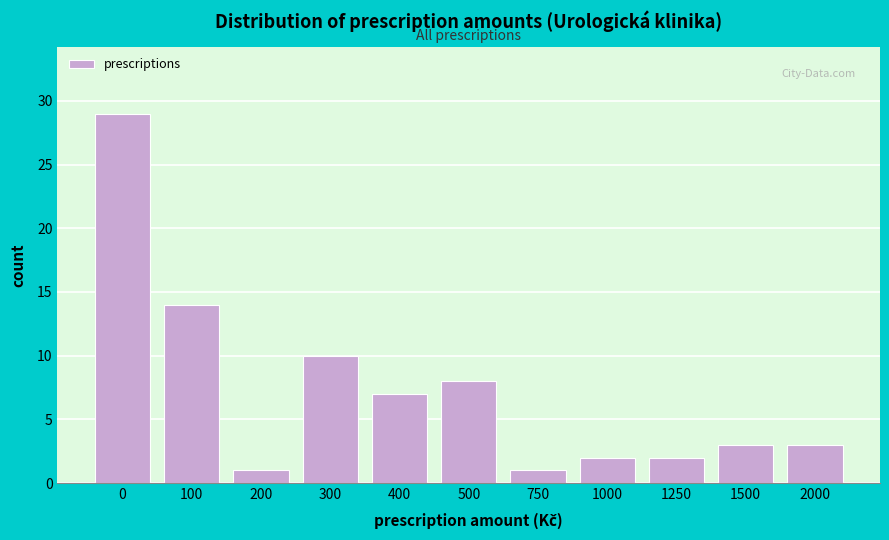

Reading right to left, list all the values displayed in this chart.

2000=3	1500=3	1250=2	1000=2	750=1	500=8	400=7	300=10	200=1	100=14	0=29